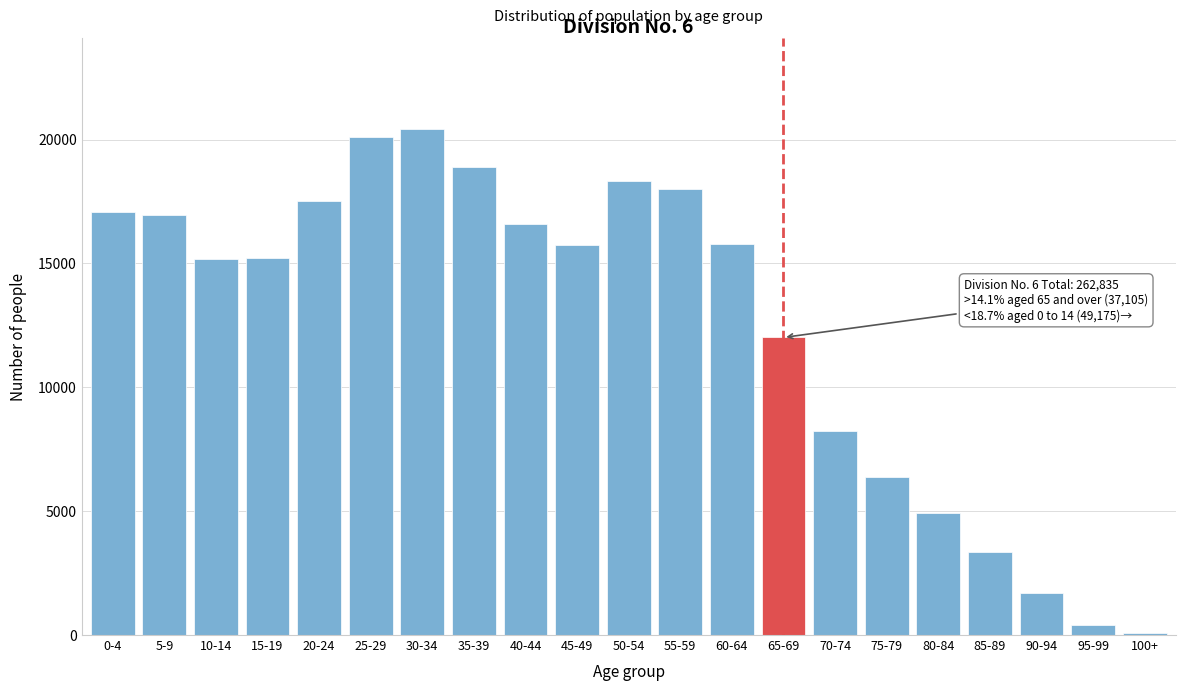

The value at 60-64 is 15775. True or false?

True